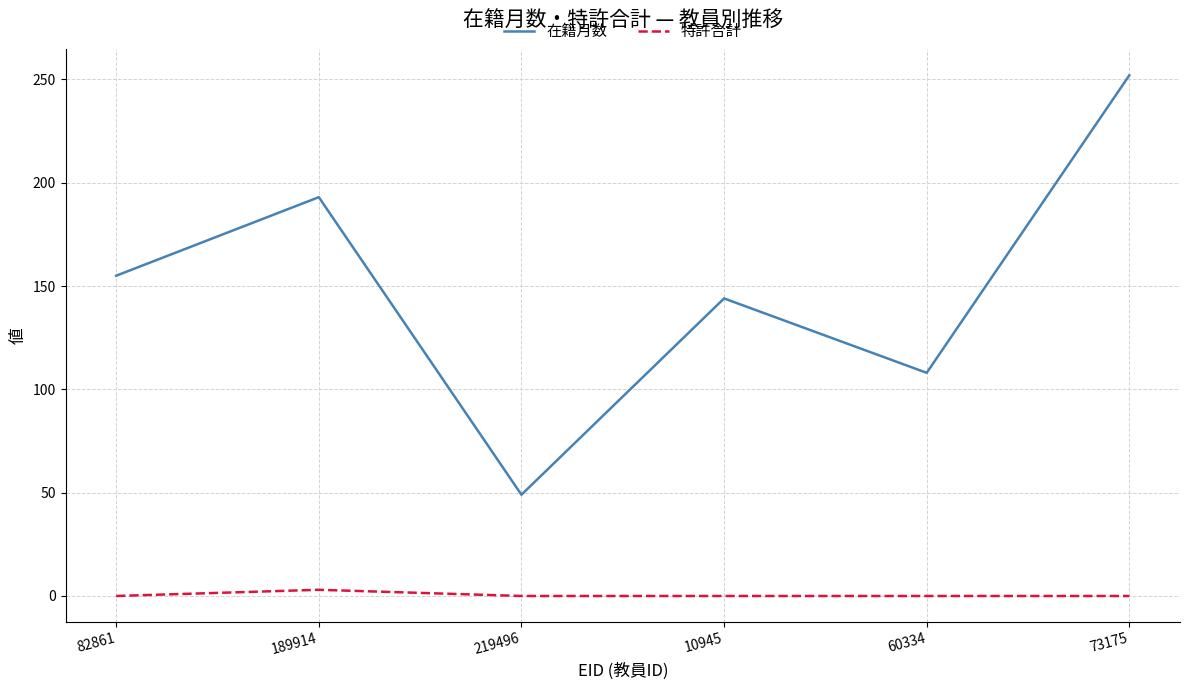

What is the difference between the maximum and minimum values in the 特許合計 series?

3